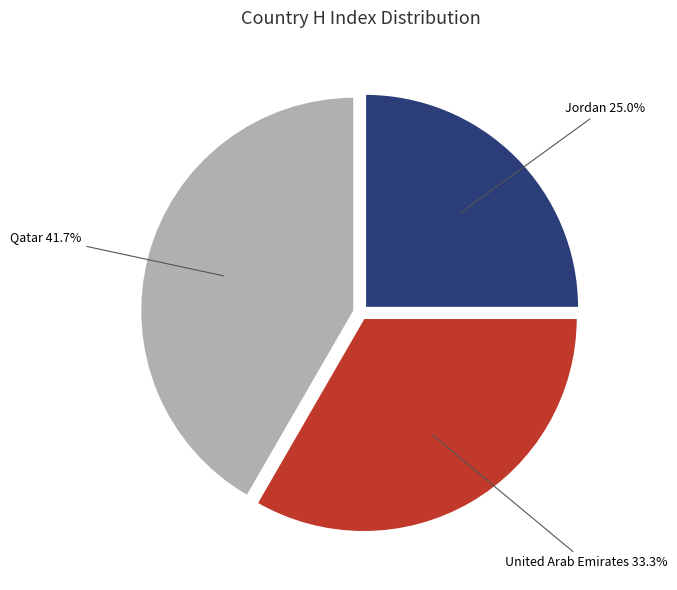

Is there a majority slice in this chart?

No